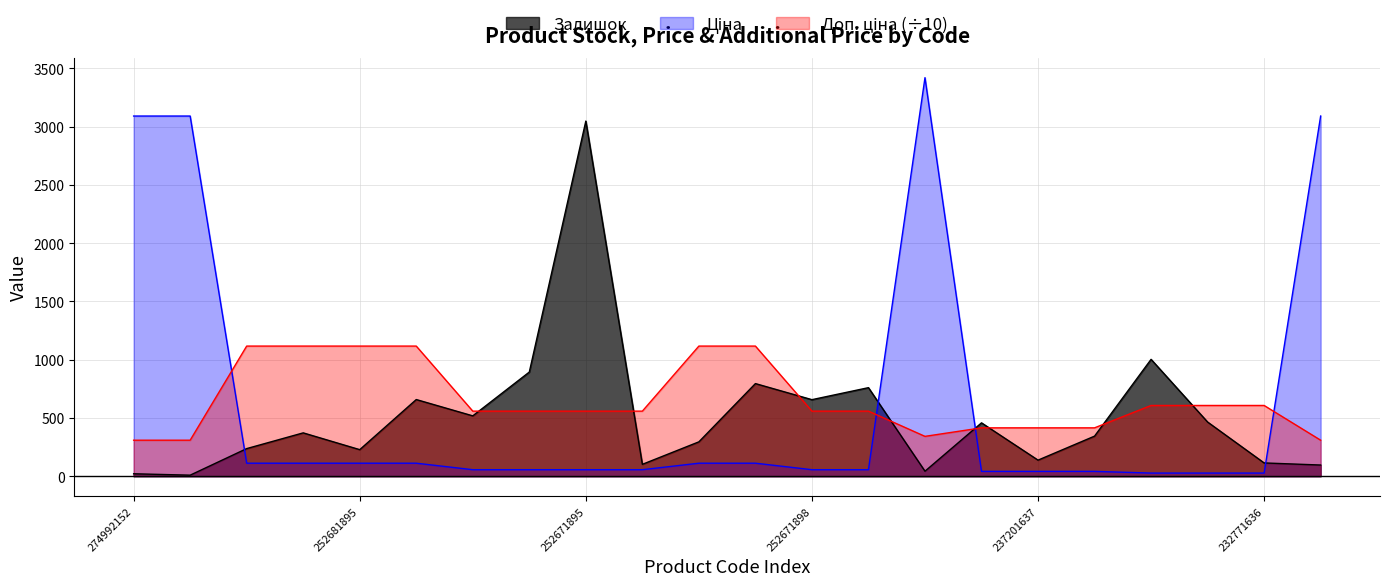

What is the difference between the maximum and minimum values in the Залишок series?

3039.0